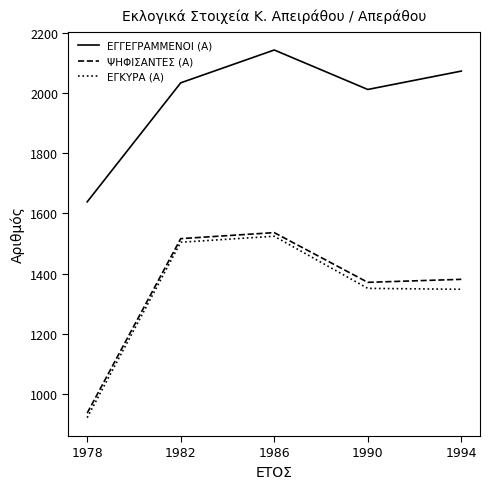

What is the greatest value displayed?

2142